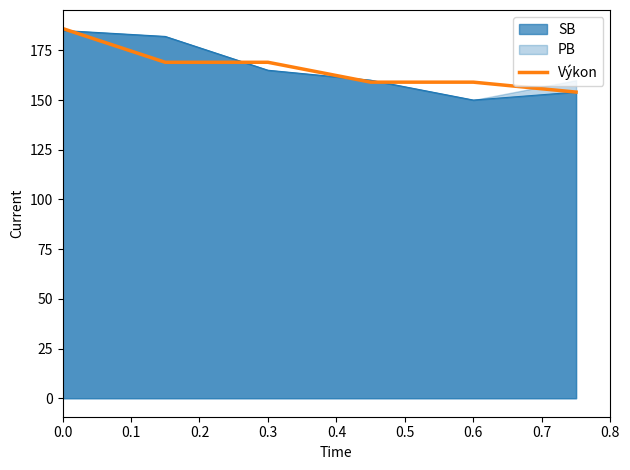

Is it true that Výkon equals 258 at 0.0?

False